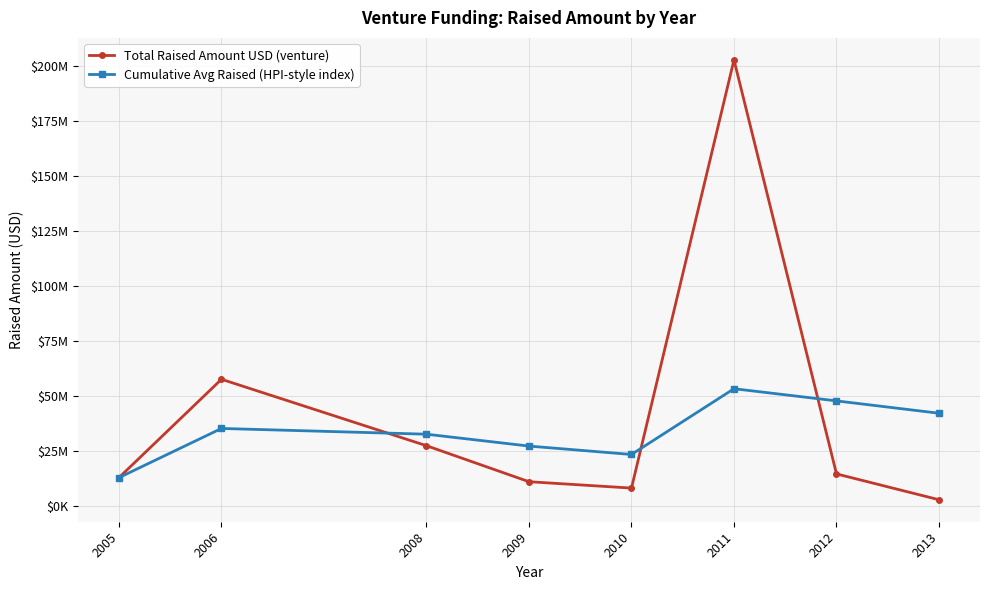

What are all the series names shown in the legend?

Total Raised Amount USD (venture), Cumulative Avg Raised (HPI-style index)